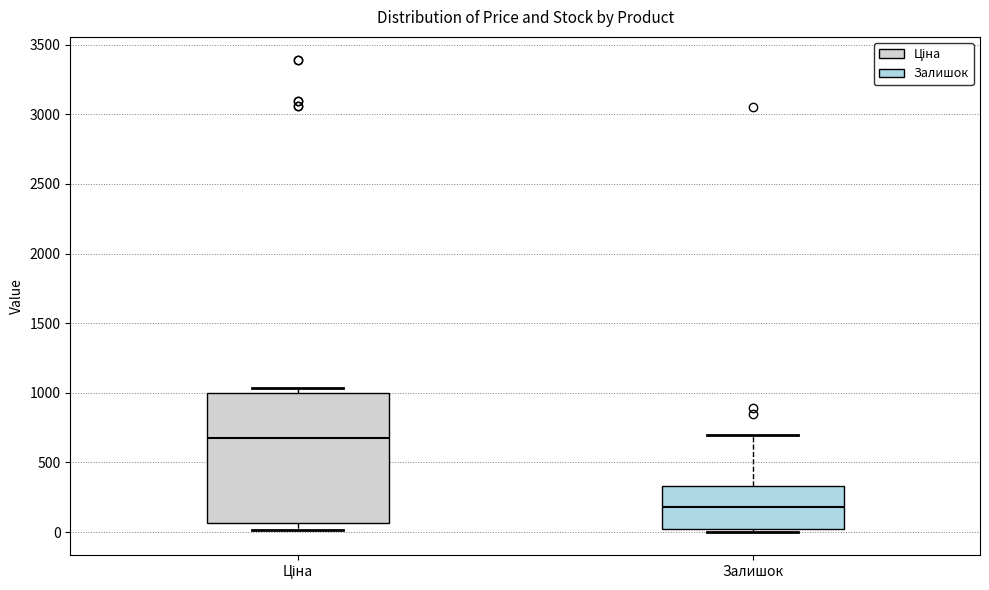

Reading left to right, transcribe this box plot: for each box, give where its median line is, the range the box spans, and where its two whiskers end, as read against the y-axis. The values are not printed on the chart, so give them approximately, as read against the axis.

Ціна: median 700, box 50 to 1000, whiskers 0 to 1050
Залишок: median 200, box 0 to 350, whiskers 0 (just below the box's lower edge) to 700